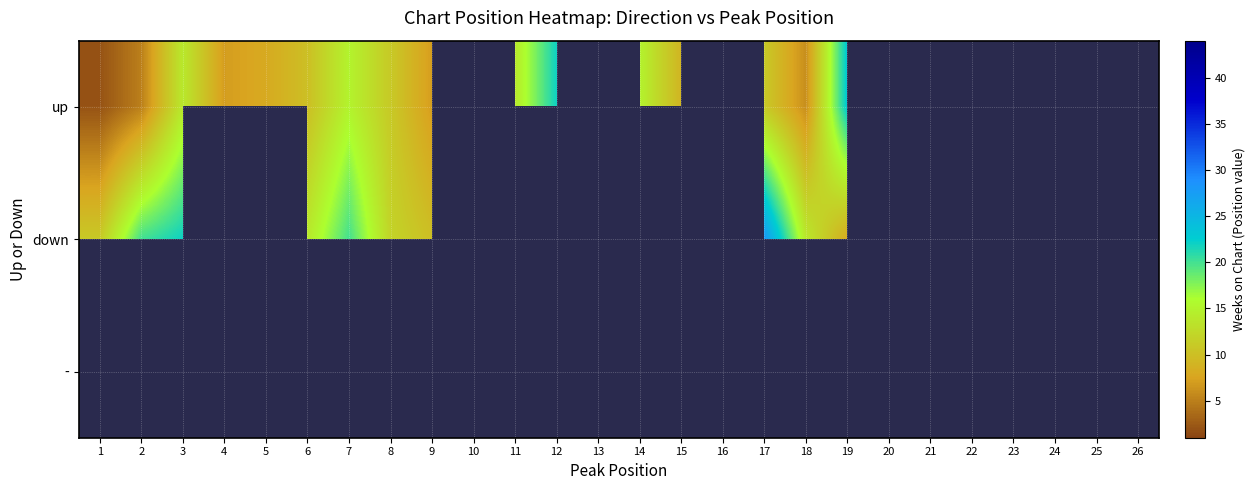

At which category is the sum across all series the highest?

2